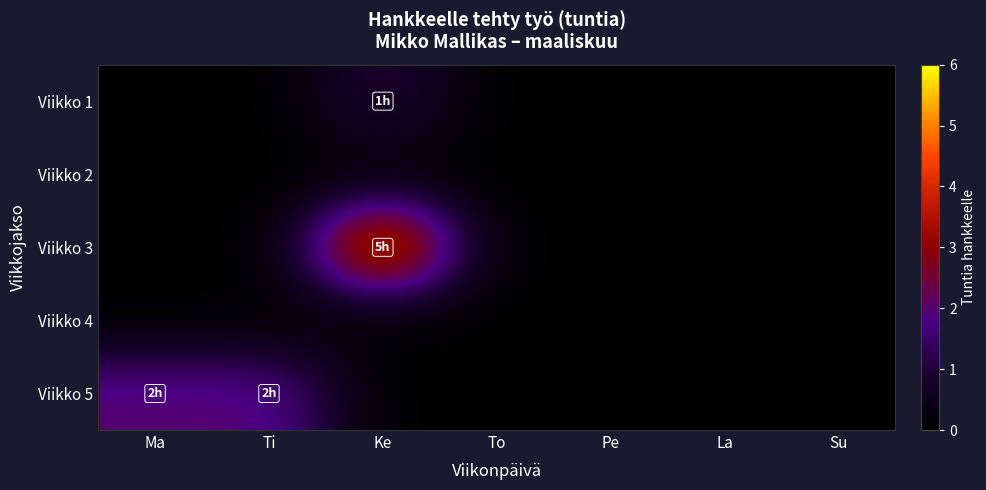

List the series in order of their peak value, lowest first.

Viikko 2, Viikko 4, Viikko 1, Viikko 5, Viikko 3